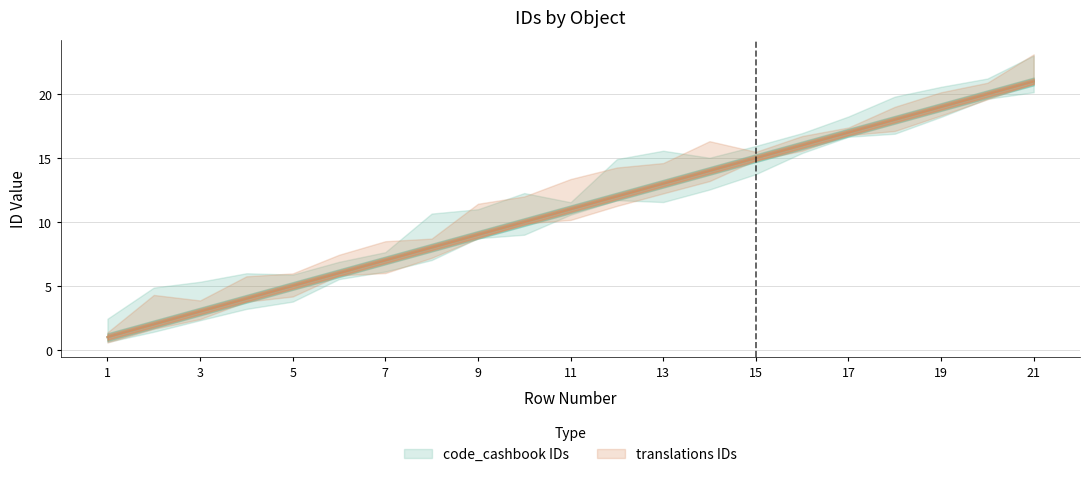

What is the difference between the code_cashbook IDs values at 8 and 11?

3